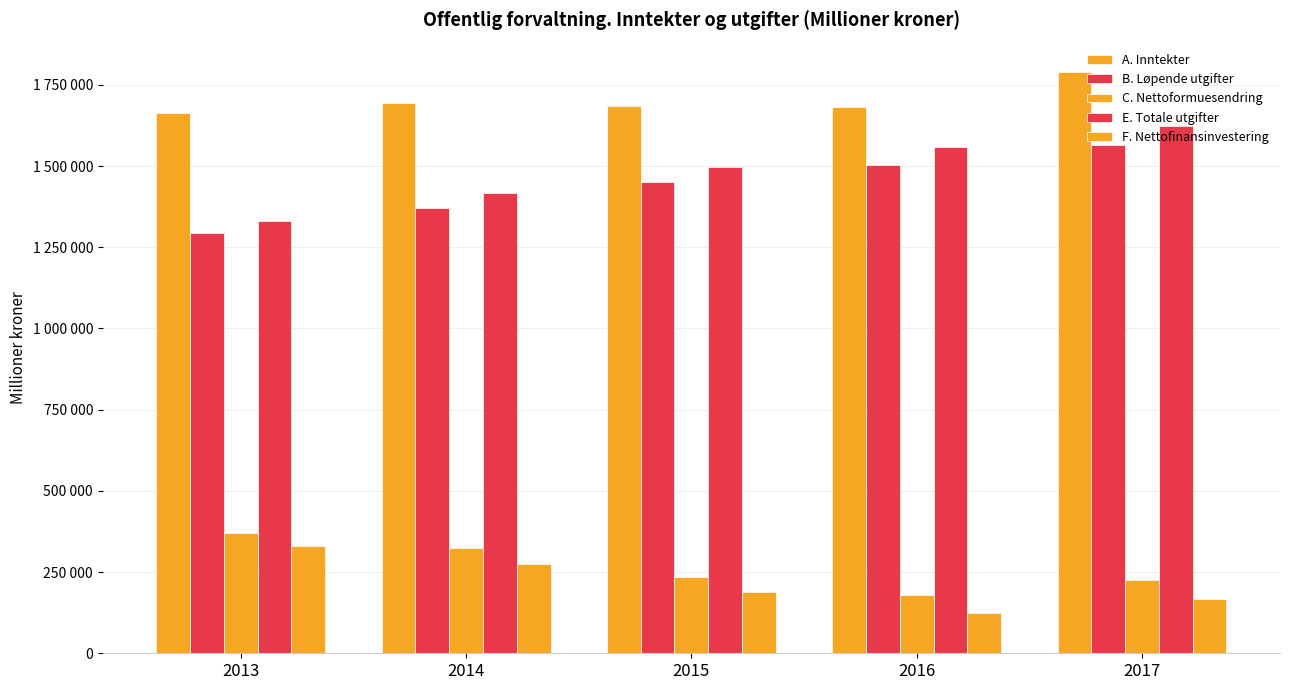

Between 2015 and 2016, which series saw the biggest shift?

F. Nettofinansinvestering